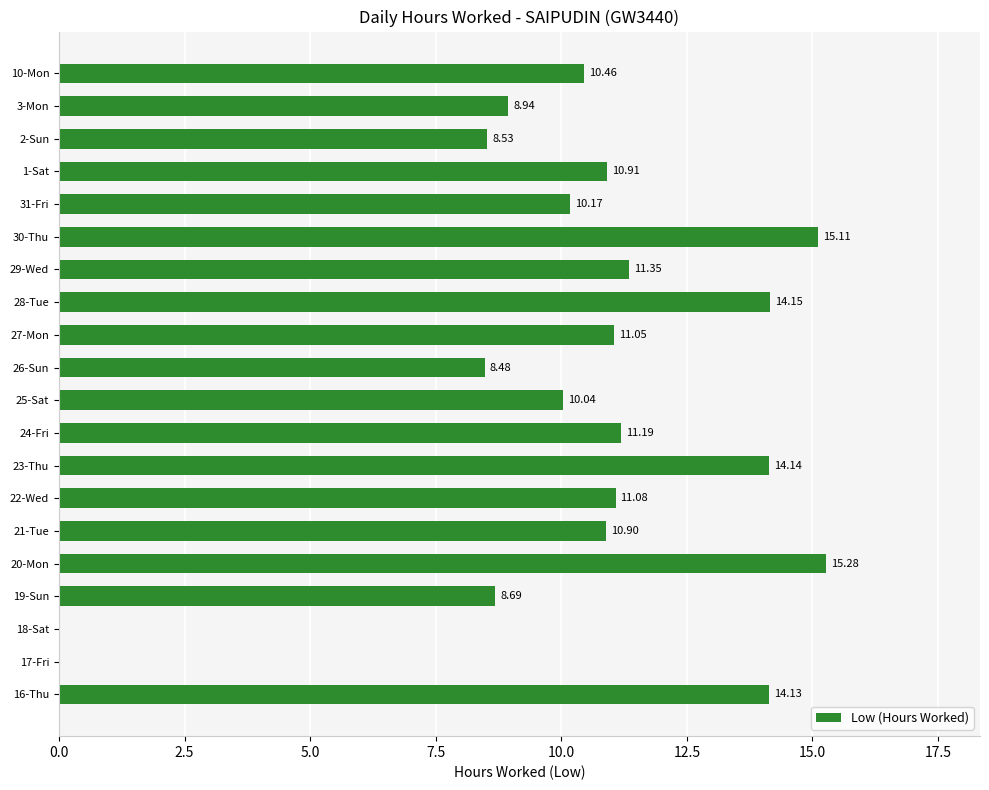

Between 21-Tue and 22-Wed, which is larger?

22-Wed